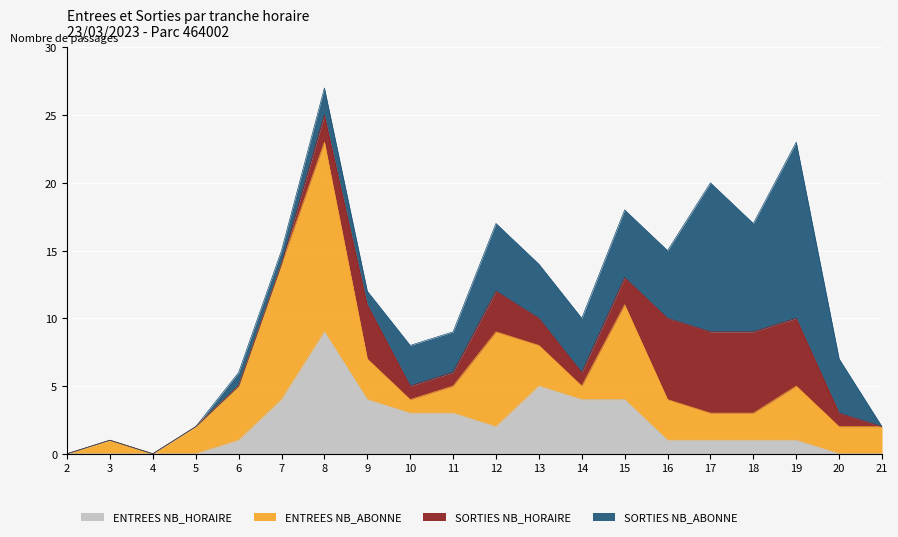

The ENTREES NB_HORAIRE series shows 7 at 9. True or false?

False